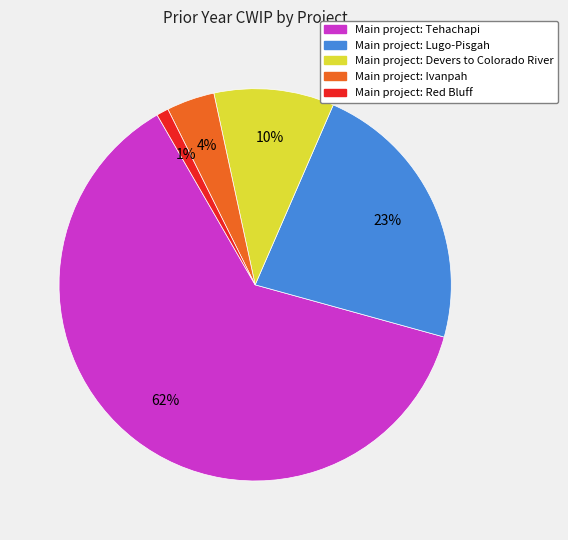

Does any single category account for the majority?

Yes